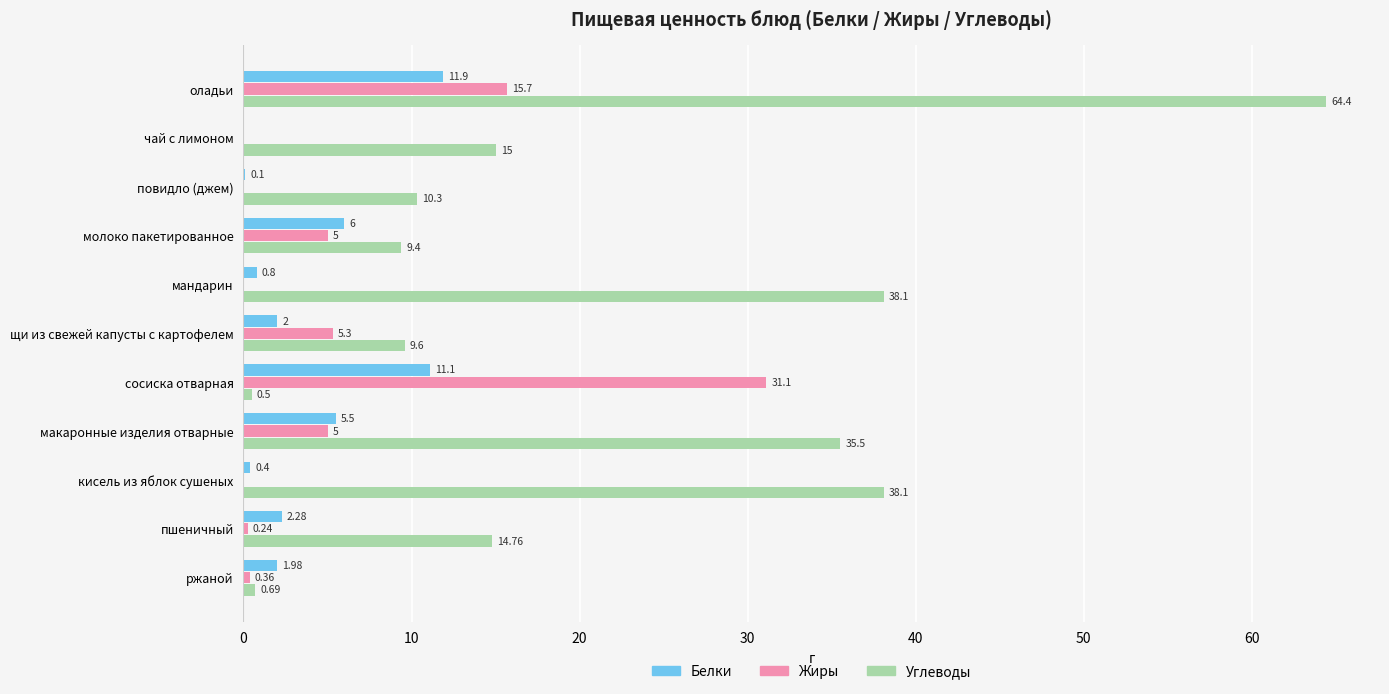

Where is Углеводы nearest to the value 32?

макаронные изделия отварные